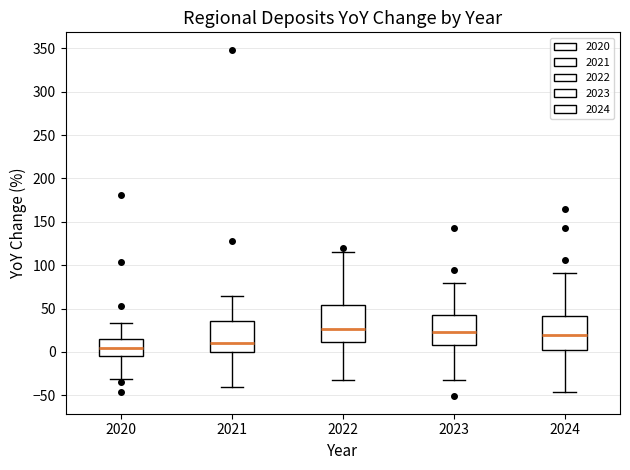

Reading left to right, read every box against the y-axis: the position of its median line, the range the box covers, and the ends of its whiskers. The values are not printed on the chart, so give them approximately, as read against the axis.

2020: median 5, box -5 to 15, whiskers -30 to 35
2021: median 10, box 0 to 35, whiskers -40 to 65
2022: median 25, box 10 to 55, whiskers -30 to 115
2023: median 25, box 10 to 40, whiskers -30 to 80
2024: median 20, box 0 to 40, whiskers -45 to 90